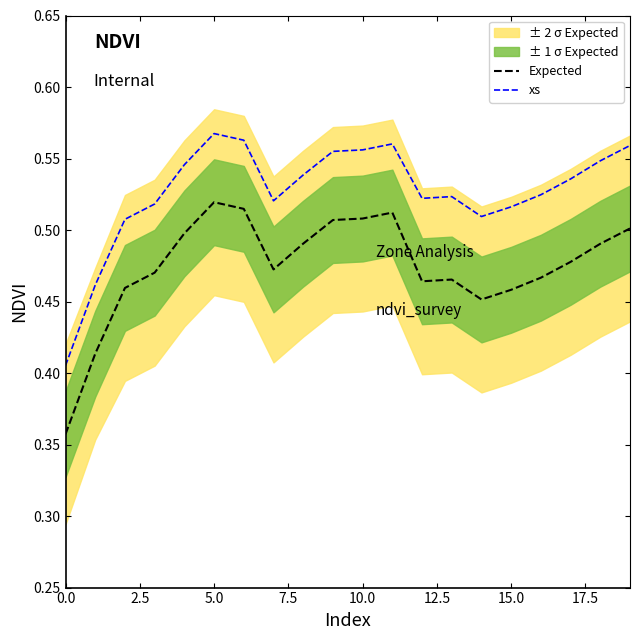

True or false: Expected and xs intersect in this chart.

False